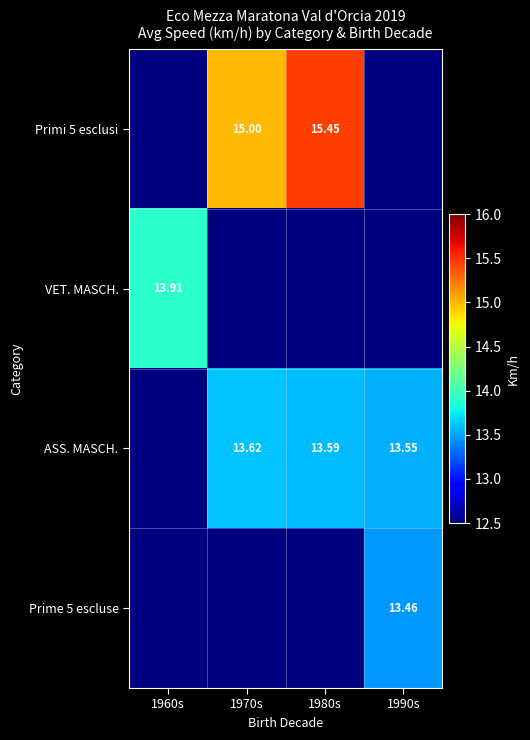

Is the value of Primi 5 esclusi at 1980s greater than the value of VET. MASCH. at 1960s?

Yes